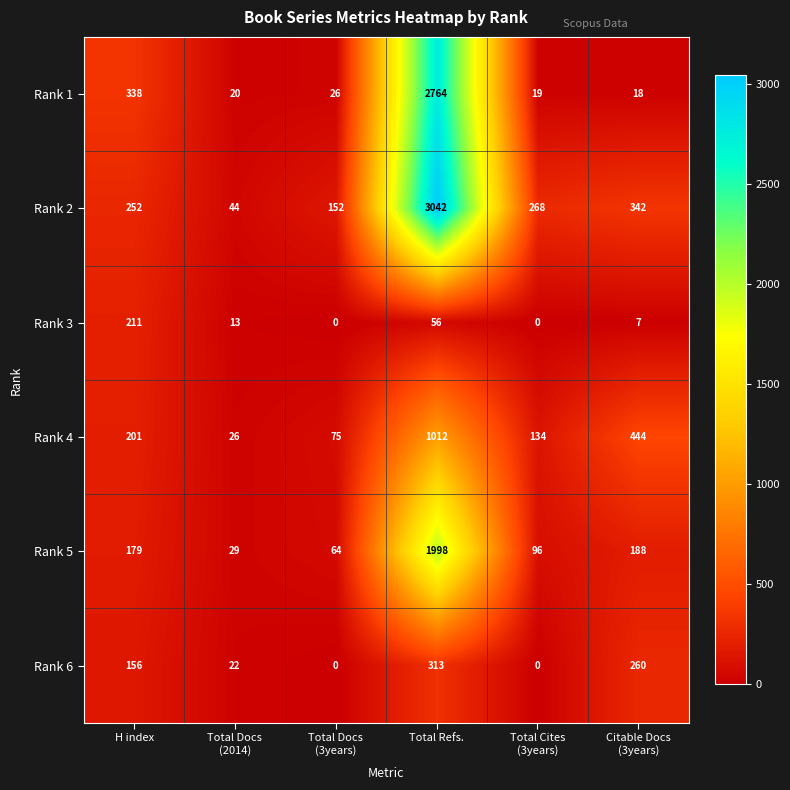

Which label corresponds to the largest value in the chart?

Total Refs.